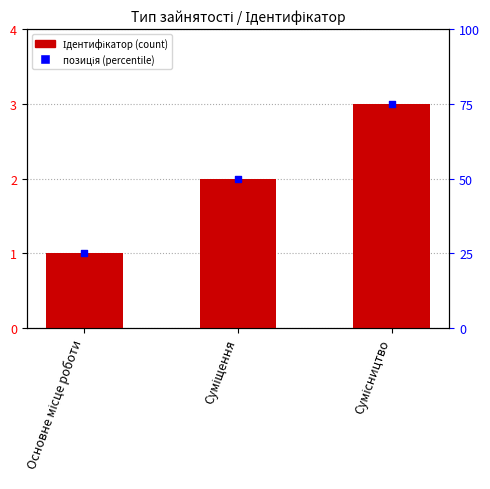

What are all the series names shown in the legend?

Ідентифікатор, позиція